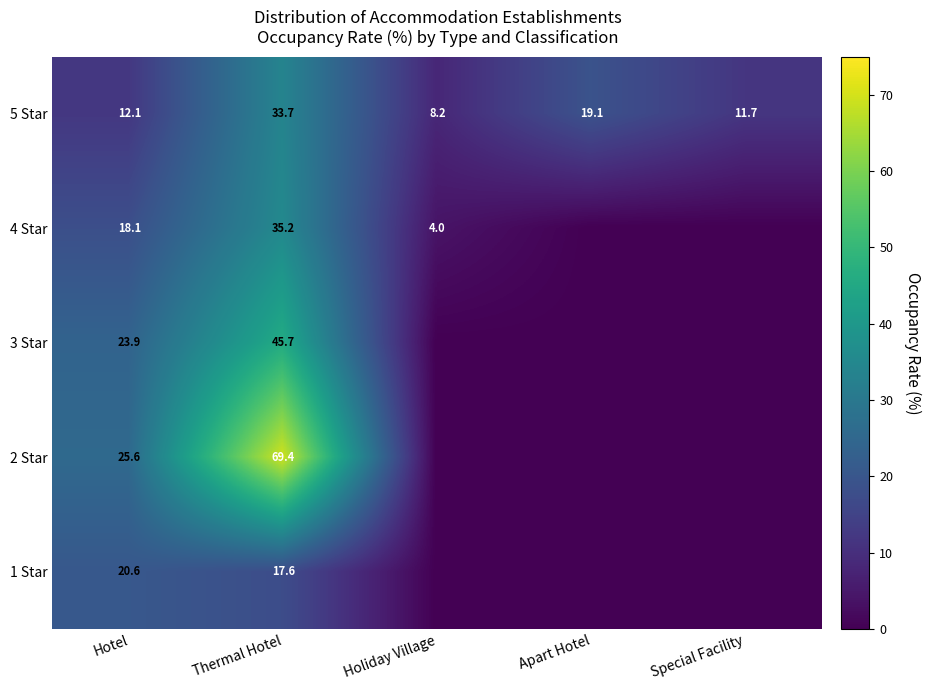

What is the difference between the maximum and minimum values in the 5 Star series?

25.5